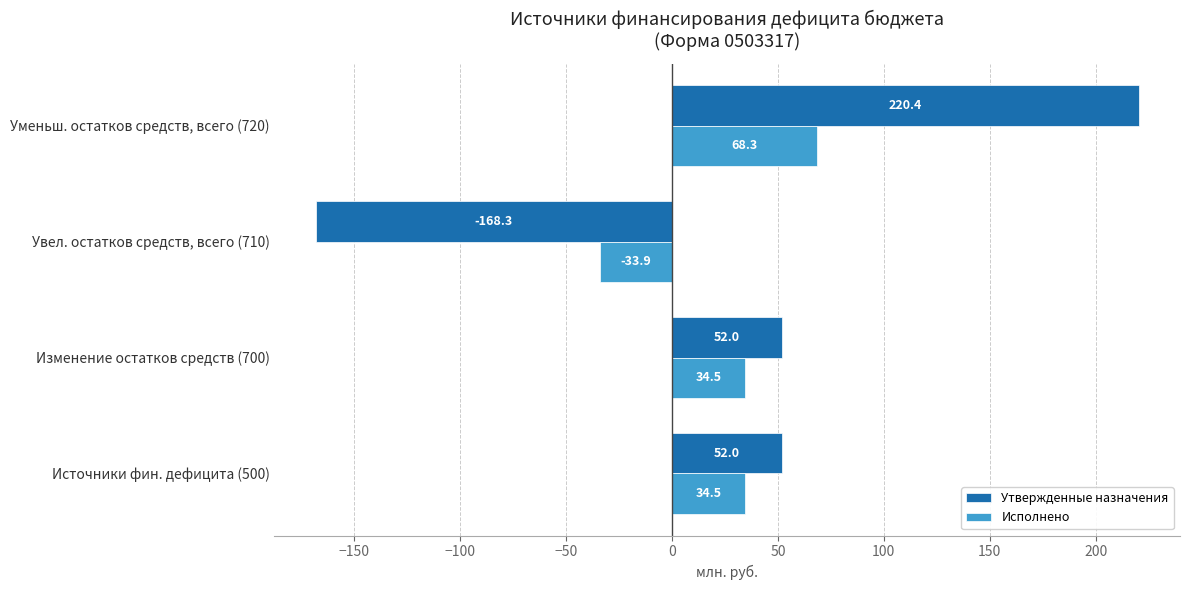

How many values in the Исполнено series are below 34?

1